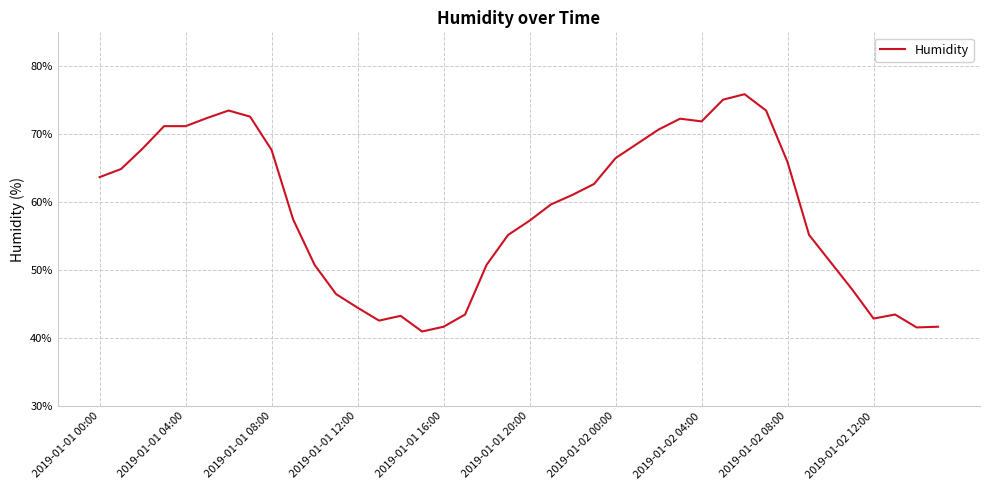

What is the difference between the maximum and minimum values?

34.9